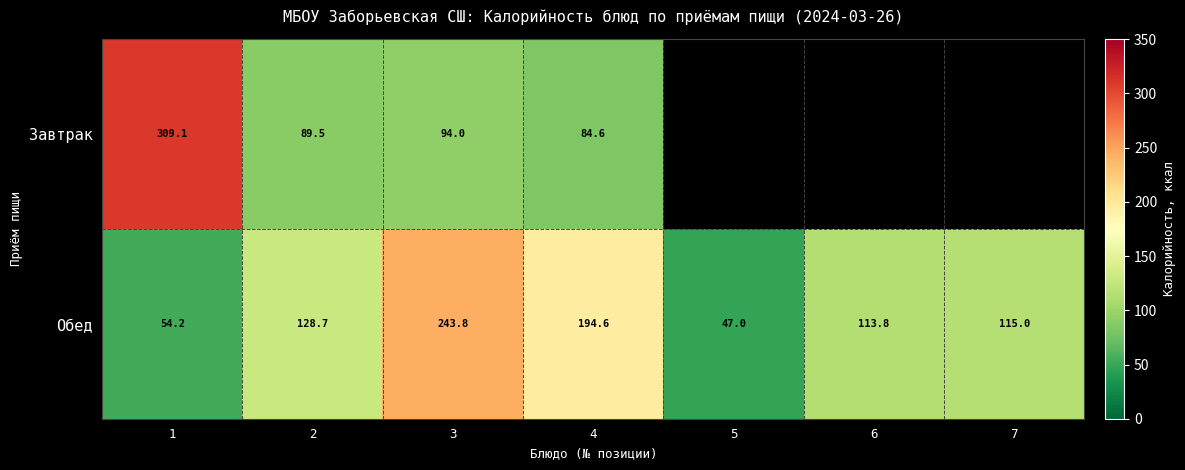

At 2, list the series in order from largest to smallest.

Обед, Завтрак